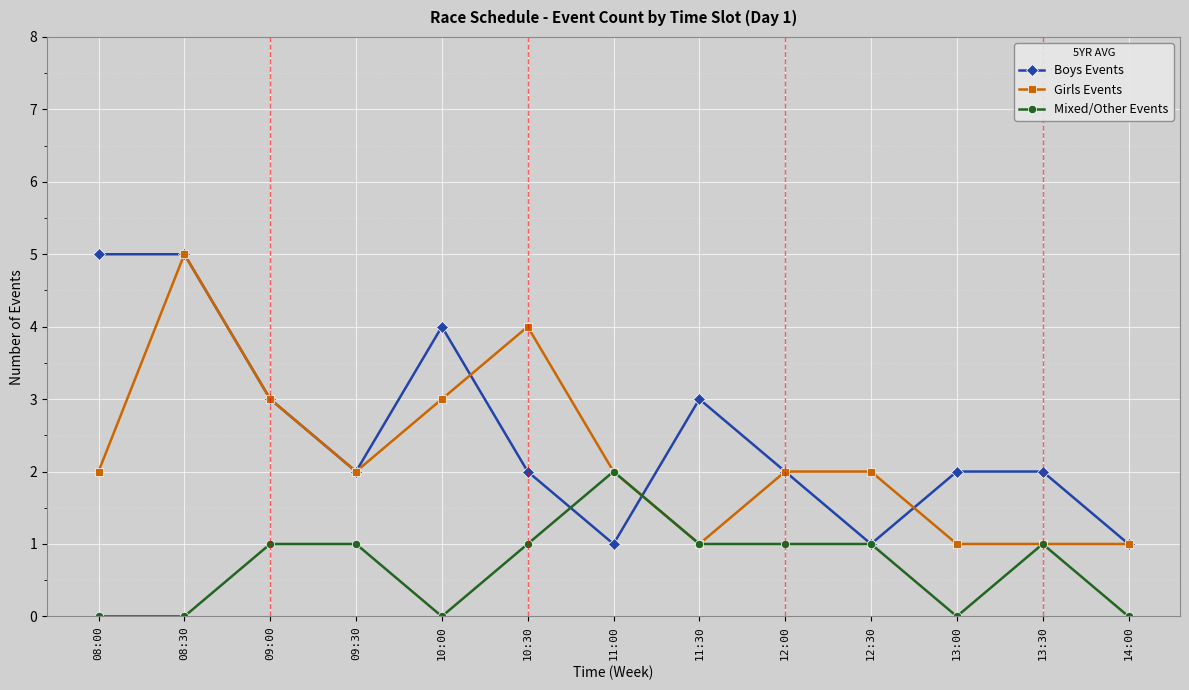

Does the chart display data point markers on the line(s)?

Yes